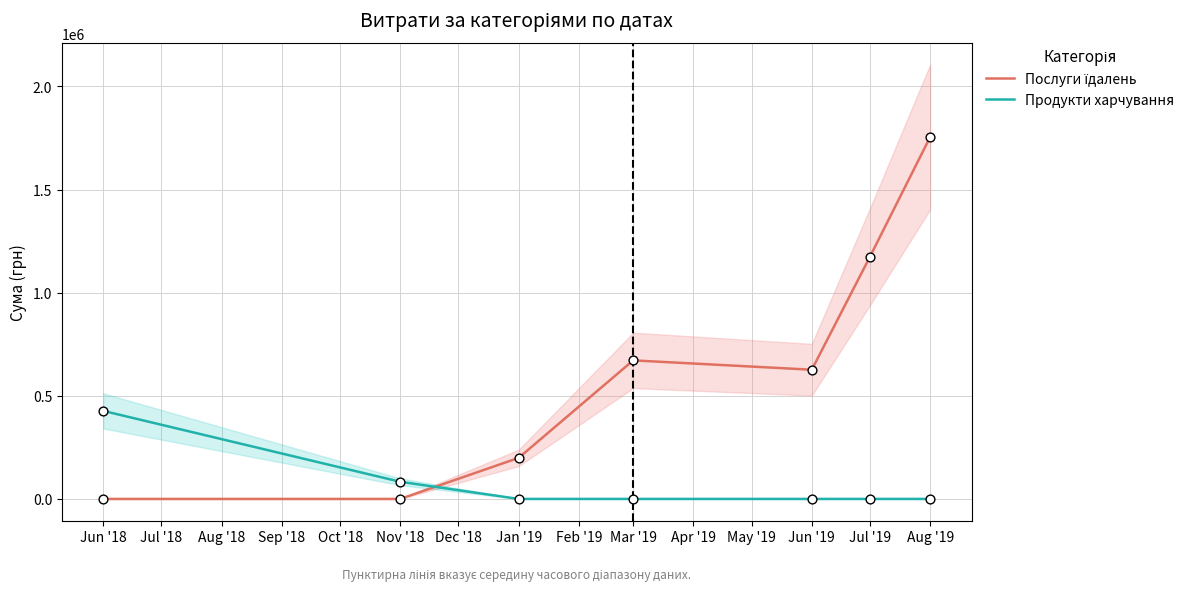

At how many categories does at least one series exceed 904425?

2